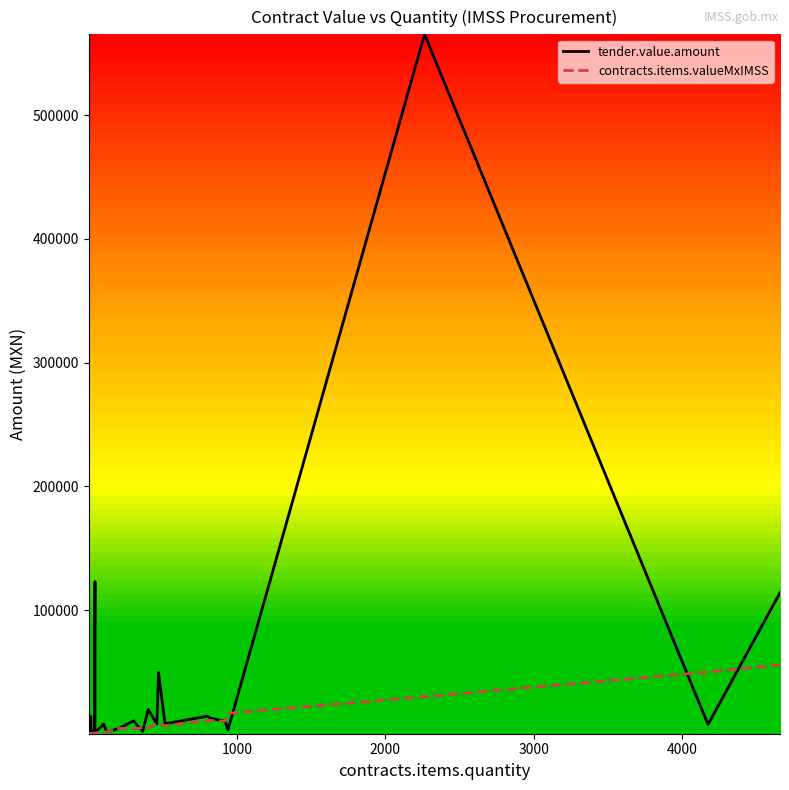

Reading left to right, transcribe all the data shown in this chart.

tender.value.amount: 20.2	20.2	20.2	20.2	20.2	1164.4	63.9	110.8	80.7	563.8	50.0	60.1	125.9	1882.3	484.0	251.9	14024.4	400.0	313.0	1844.4	2672.6	122960.0	673.4	7816.9	1518.5	2284.2	4527.7	10333.3	1983.6	19625.0	7897.3	49419.6	8043.4	14169.4	12289.6	10138.4	3062.4	565308.3	7479.6	113921.7
contracts.items.valueMxIMSS: 20.2	20.2	20.2	20.2	20.2	32.2	25.5	52.2	80.7	51.1	50.0	60.1	125.9	127.0	286.0	157.4	259.0	400.0	313.0	348.0	611.8	673.4	673.4	1295.8	1518.5	2284.2	4527.7	3887.4	4813.5	4807.9	7897.3	7889.4	6607.2	10566.0	10622.9	10138.4	16523.8	29939.1	49933.0	55733.6